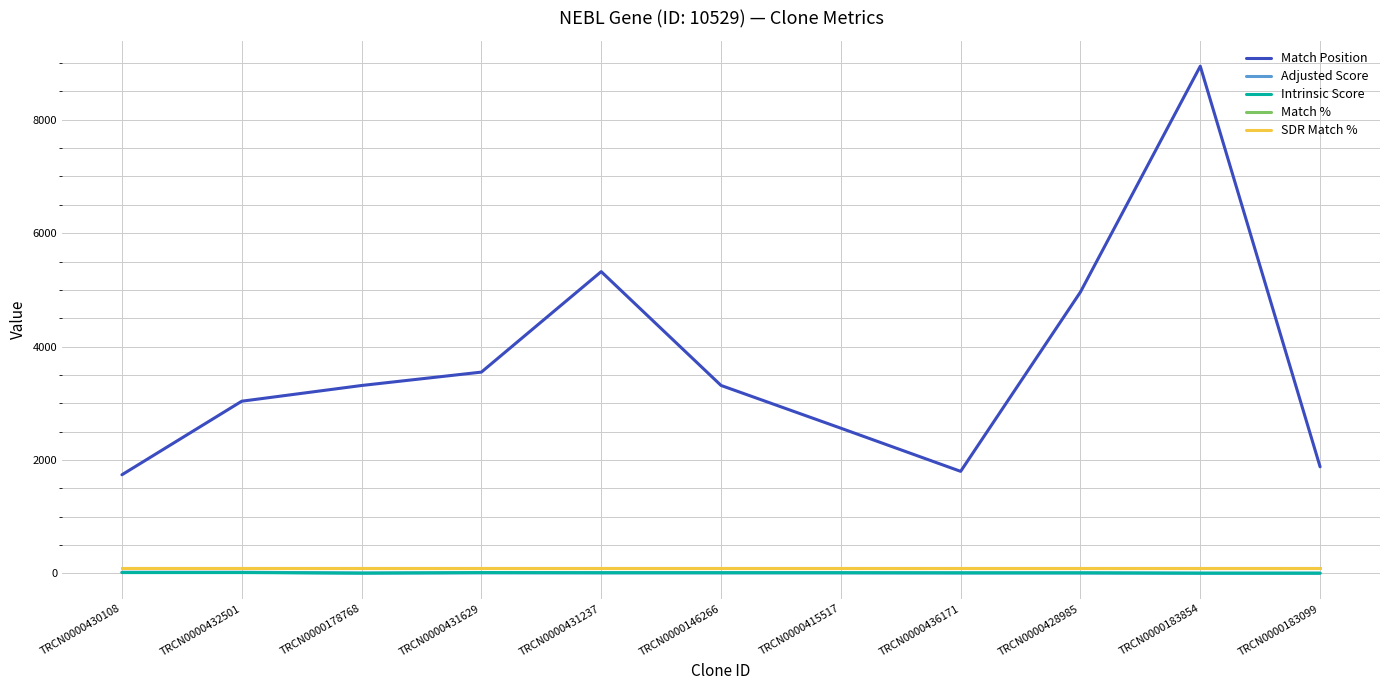

Which series has the largest total across all categories?

Match Position